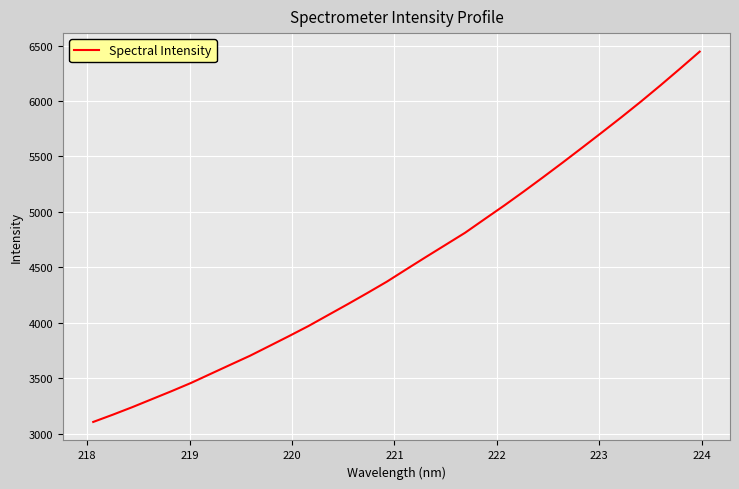

What is the difference between the maximum and minimum values?

3340.0